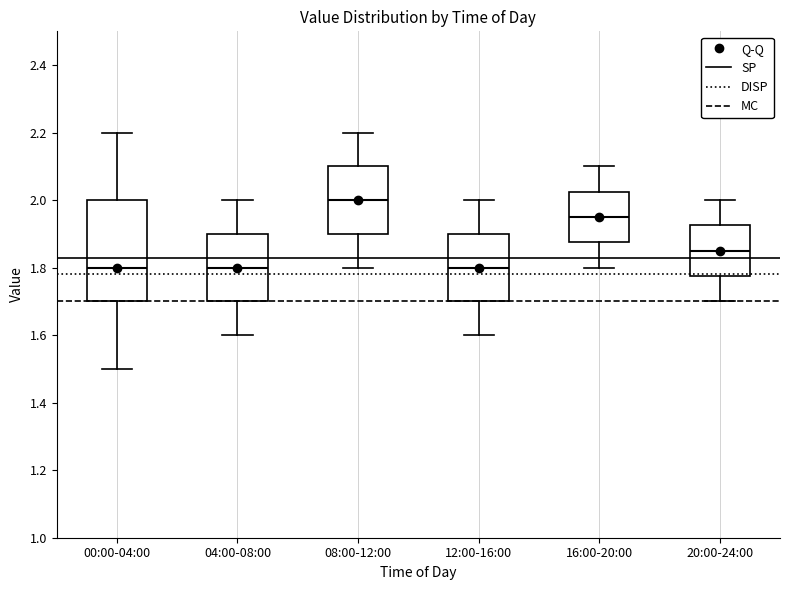

Reading left to right, transcribe this box plot: for each box, give where its median line is, the range the box spans, and where its two whiskers end, as read against the y-axis. The values are not printed on the chart, so give them approximately, as read against the axis.

00:00-04:00: median 1.80, box 1.70 to 2.00, whiskers 1.50 to 2.20
04:00-08:00: median 1.80, box 1.70 to 1.90, whiskers 1.60 to 2.00
08:00-12:00: median 2.00, box 1.90 to 2.10, whiskers 1.80 to 2.20
12:00-16:00: median 1.80, box 1.70 to 1.90, whiskers 1.60 to 2.00
16:00-20:00: median 1.96, box 1.88 to 2.02, whiskers 1.80 to 2.10
20:00-24:00: median 1.86, box 1.78 to 1.92, whiskers 1.70 to 2.00